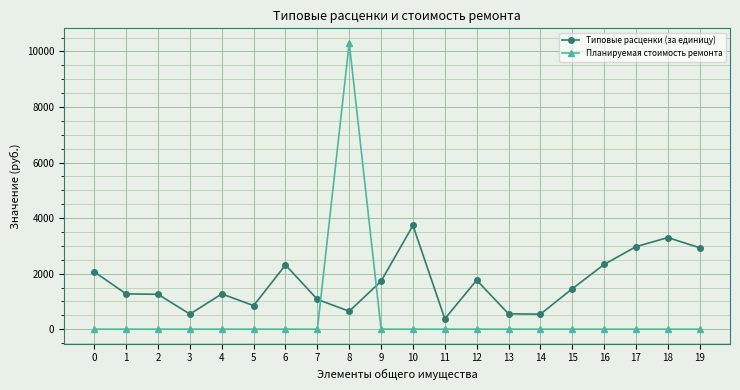

How many data points in Типовые расценки (за единицу) are less than 1454?

10